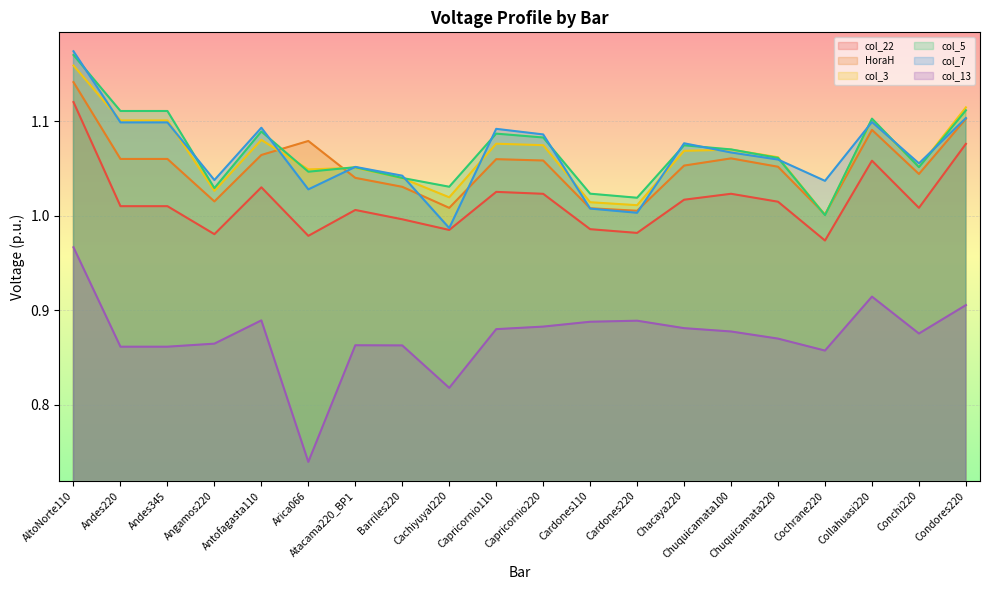

What are all the series names shown in the legend?

col_22, HoraH, col_3, col_5, col_7, col_13